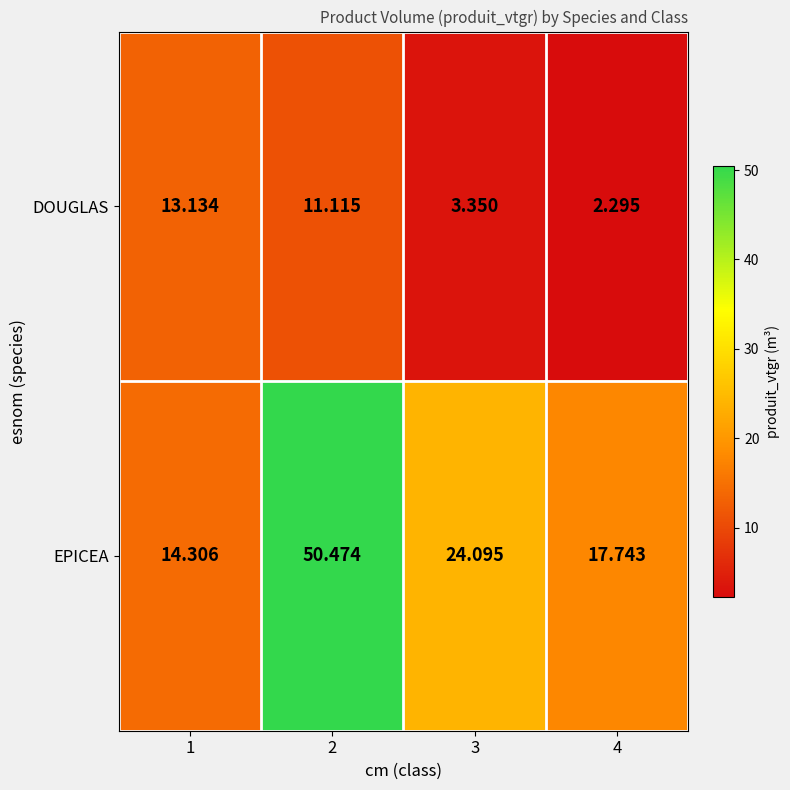

Rank the series at 1 from lowest to highest value.

DOUGLAS, EPICEA